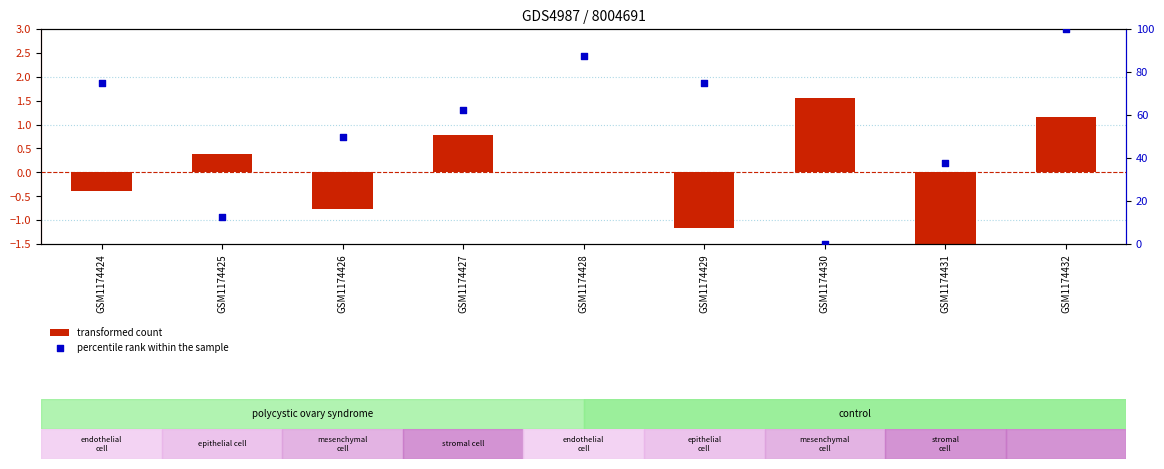

Which series reaches the minimum Y coordinate?

transformed count